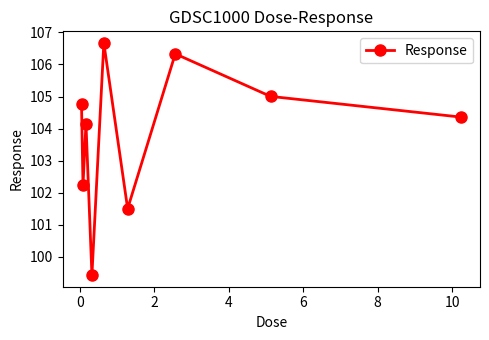

What is the value of the 2nd point from the left?

102.2